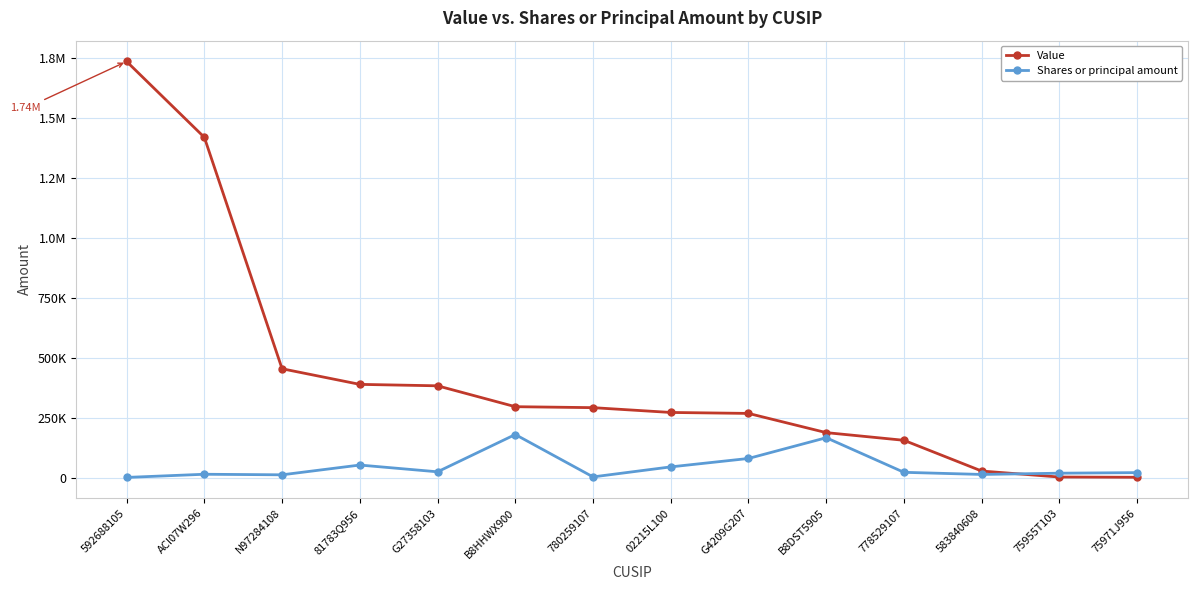

Which series has the widest spread of values?

Value